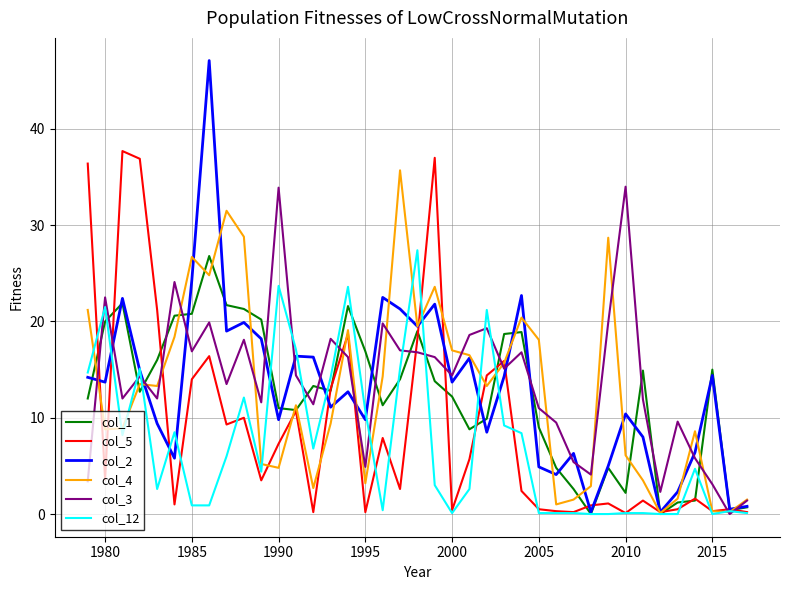

What is the greatest value displayed?

47.1